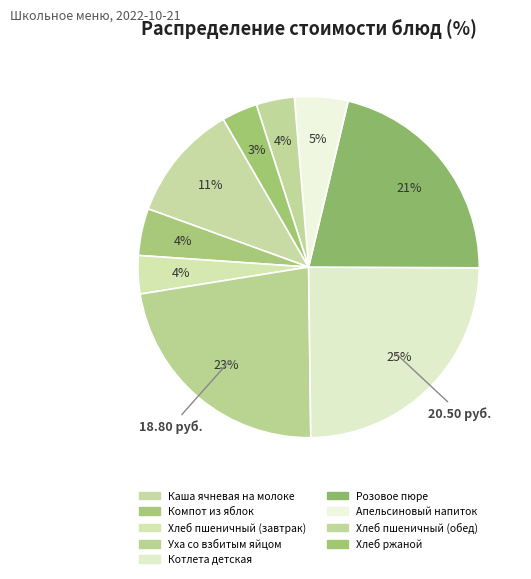

What is the total percentage of Уха со взбитым яйцом and Котлета детская?

47.4%